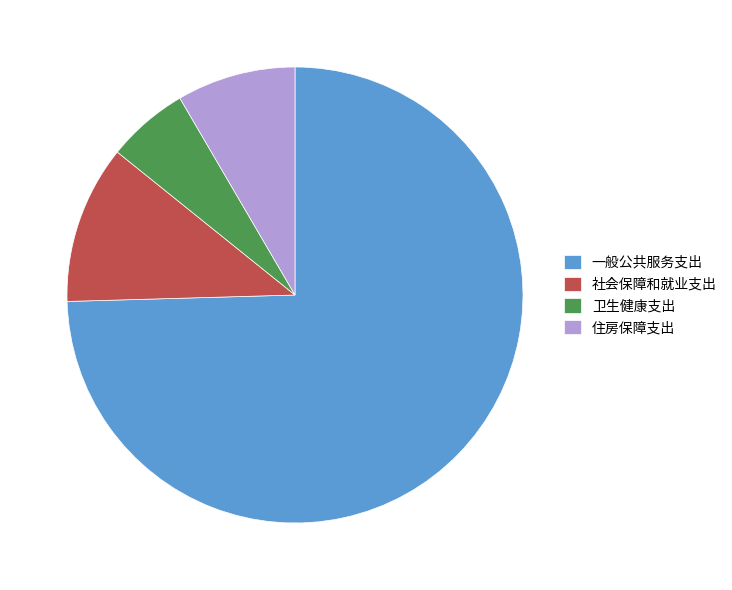

Which slice represents more than half of the pie?

一般公共服务支出